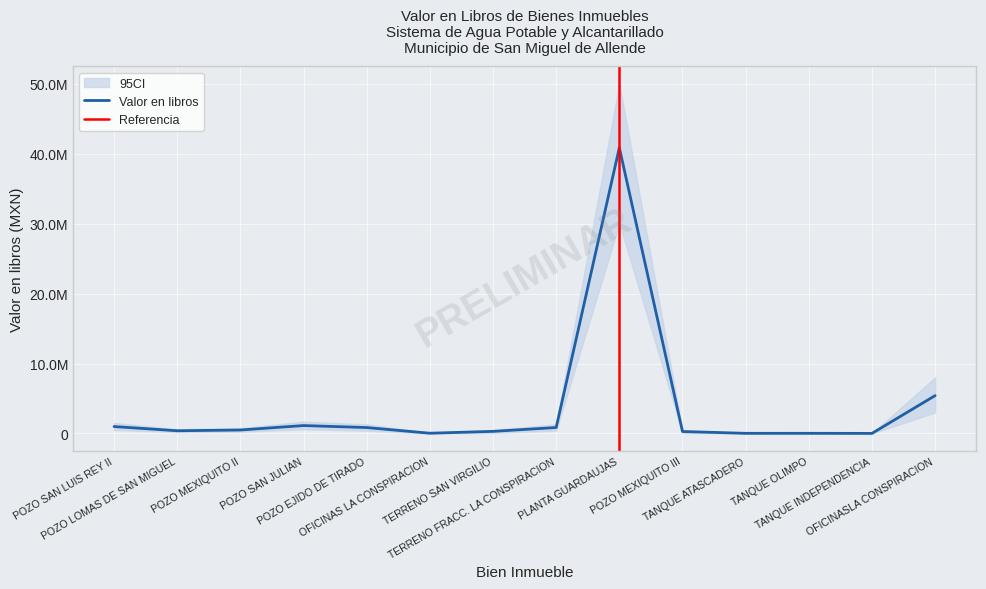

What is the label of the 6th point from the left?

OFICINAS LA CONSPIRACION